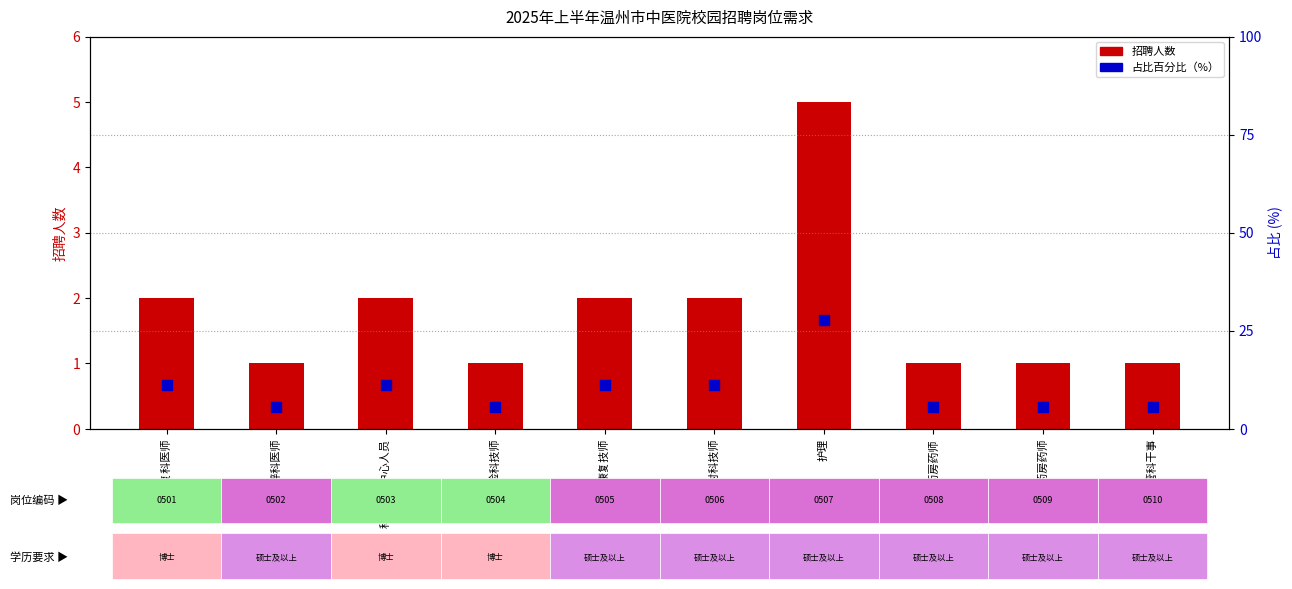

Which series contains the highest Y value?

占比百分比